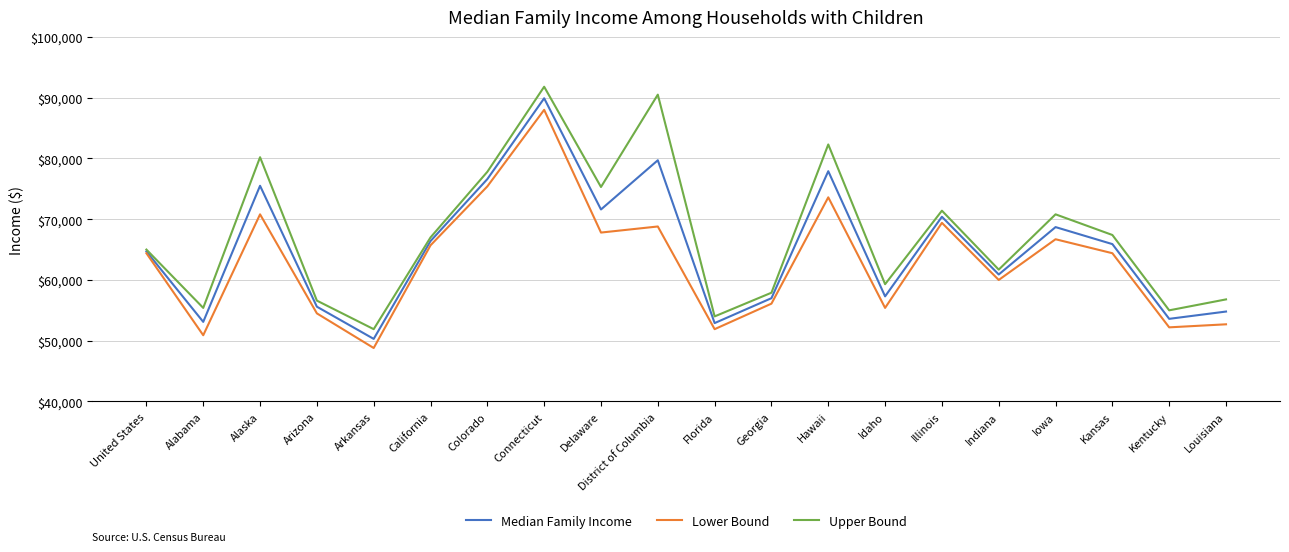

Which series has the largest range (max minus min)?

Upper Bound